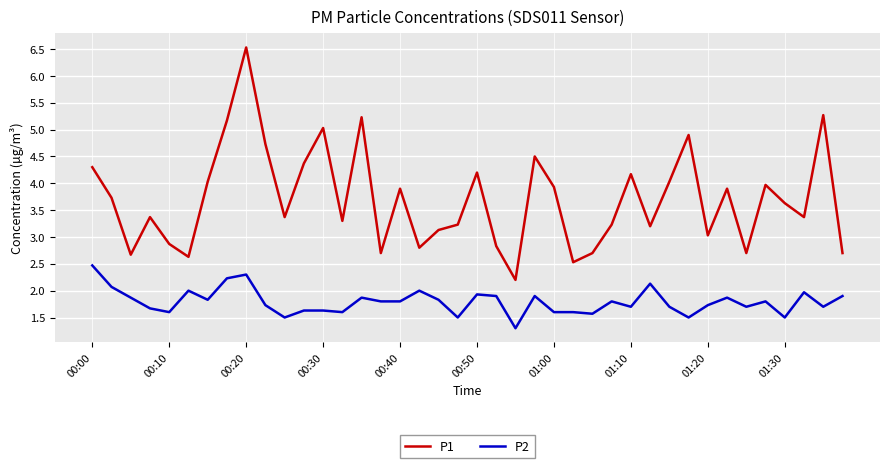

How many interior local valleys does the P1 series have?

12